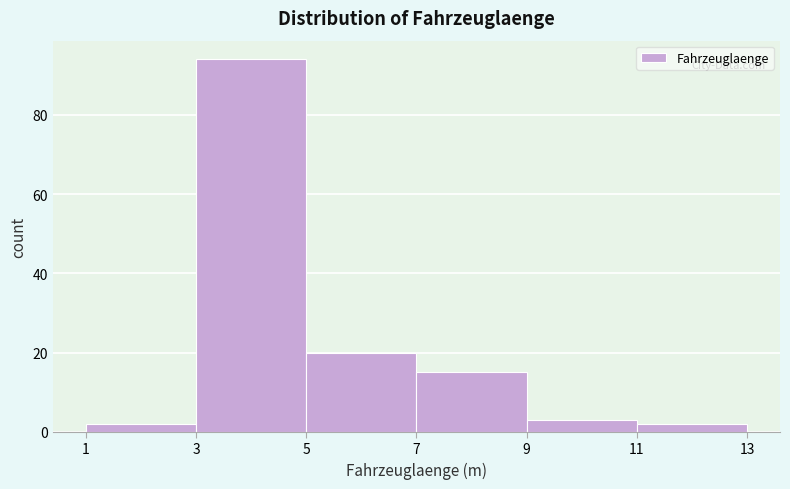

Which range on the x-axis has the tallest bar?

3 to 5